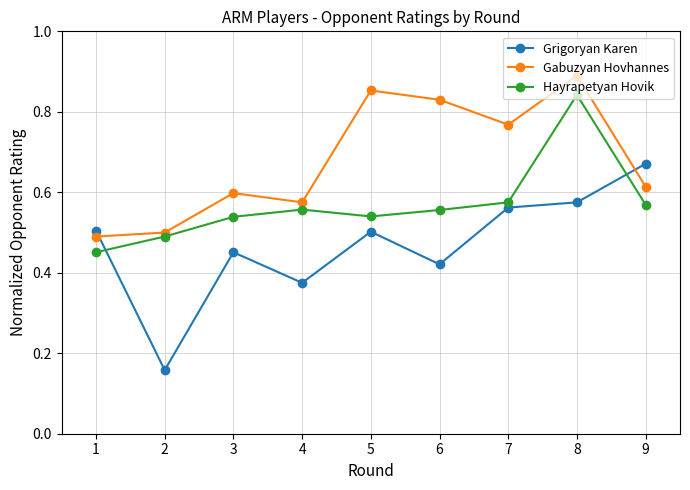

At which label is Hayrapetyan Hovik closest to 0?

1